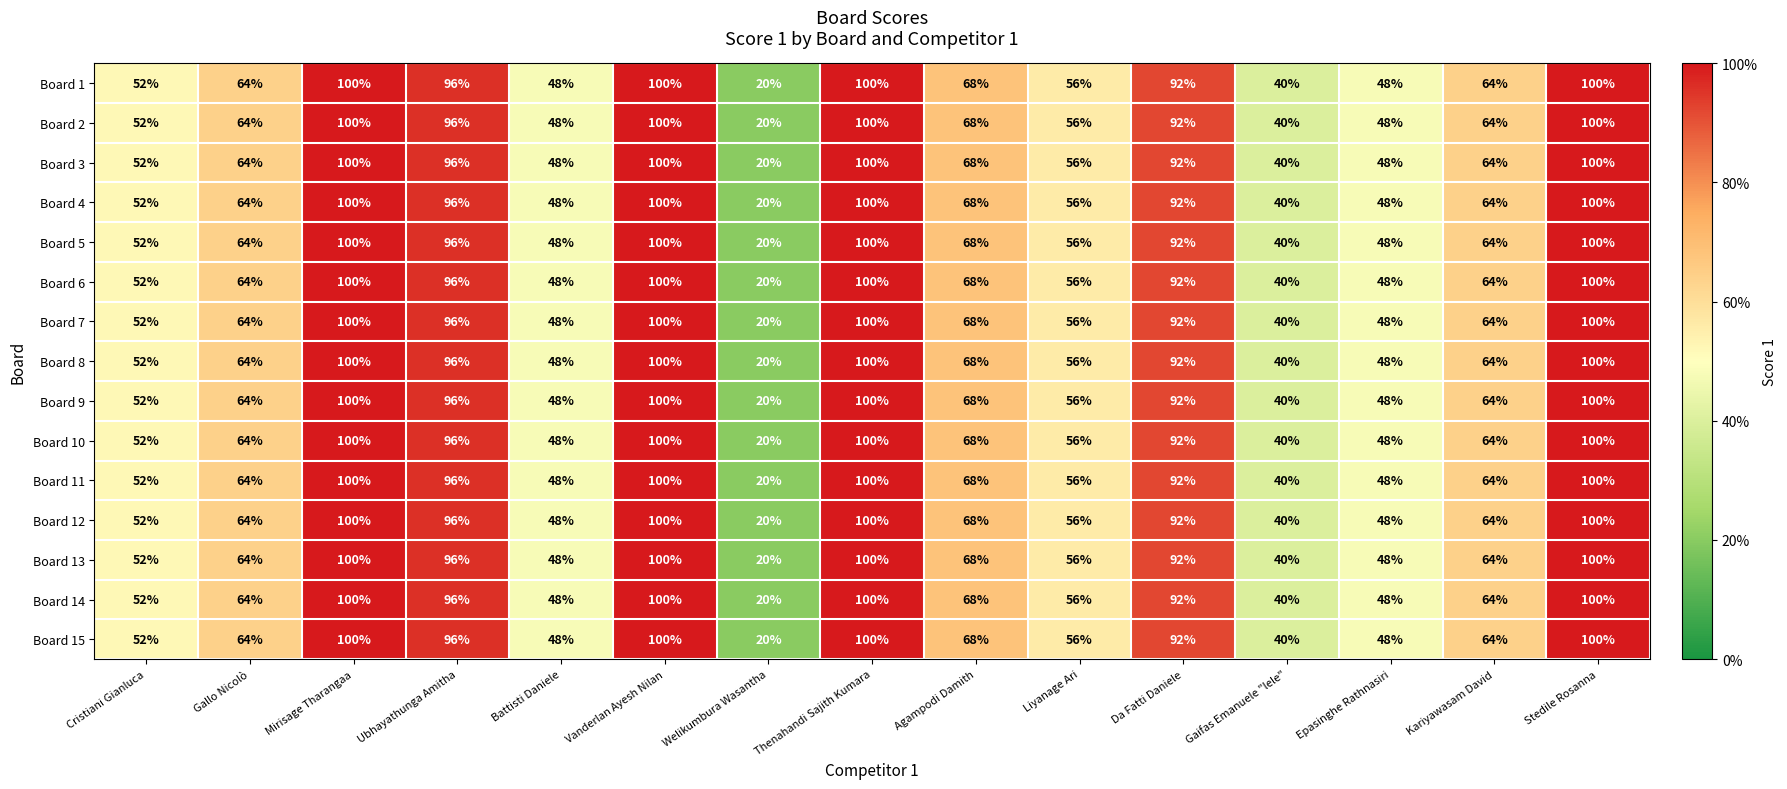

What is the difference between the second highest and second lowest values in the Board 1 series?

60